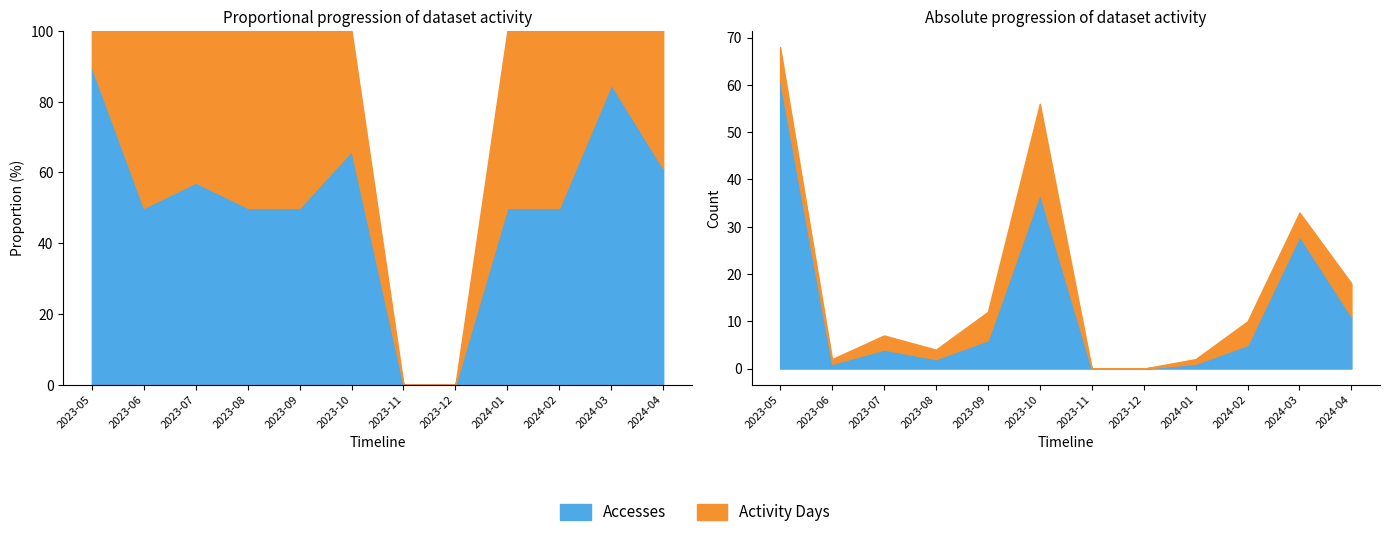

At which label does Accesses reach its peak?

2023-05